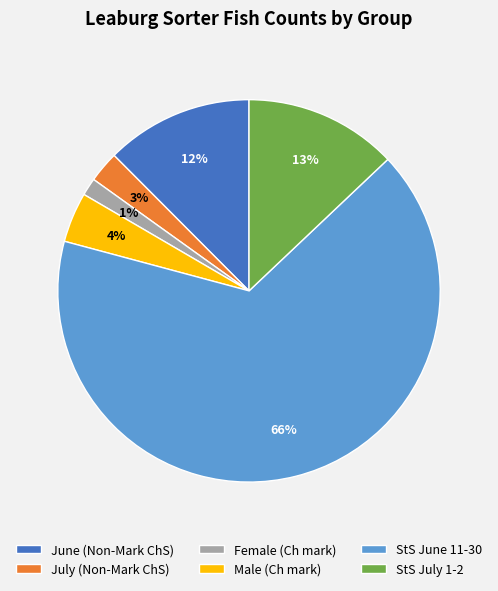

Is it true that June (Non-Mark ChS) is 12% of the pie?

True